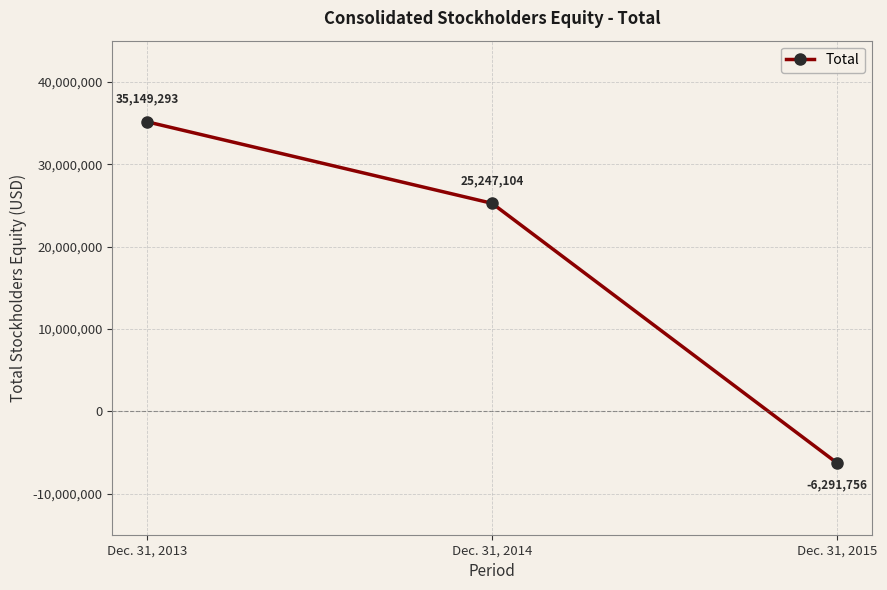

Between Dec. 31, 2015 and Dec. 31, 2014, which is larger?

Dec. 31, 2014